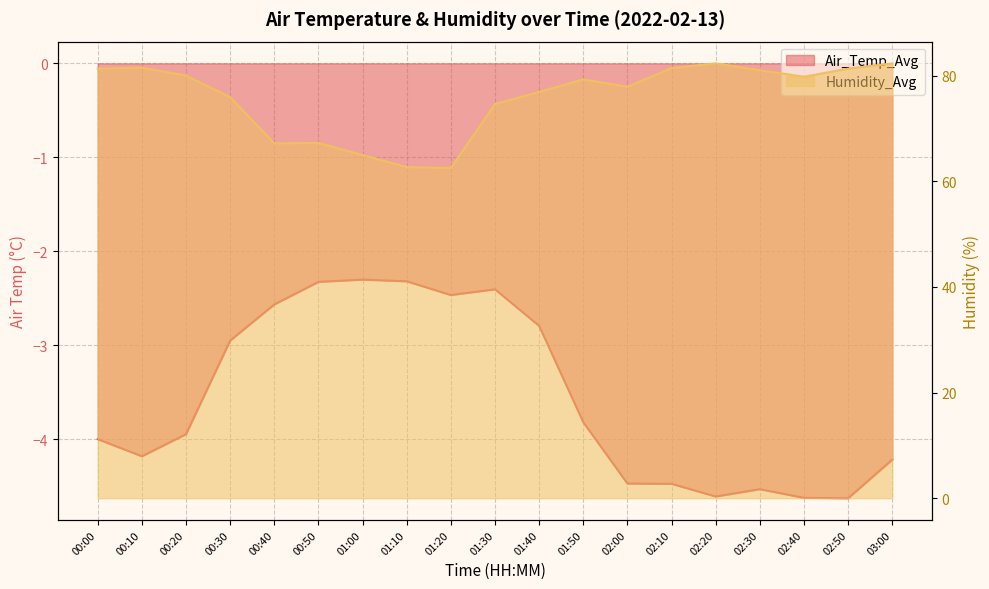

Reading left to right, list all the values displayed in this chart.

Air_Temp_Avg: -4.0	-4.2	-3.9	-2.9	-2.6	-2.3	-2.3	-2.3	-2.5	-2.4	-2.8	-3.8	-4.5	-4.5	-4.6	-4.5	-4.6	-4.6	-4.2
Humidity_Avg: 81.3	81.5	80.0	75.9	67.2	67.2	65.0	62.7	62.5	74.6	76.9	79.3	77.9	81.4	82.3	81.0	79.8	81.3	82.3